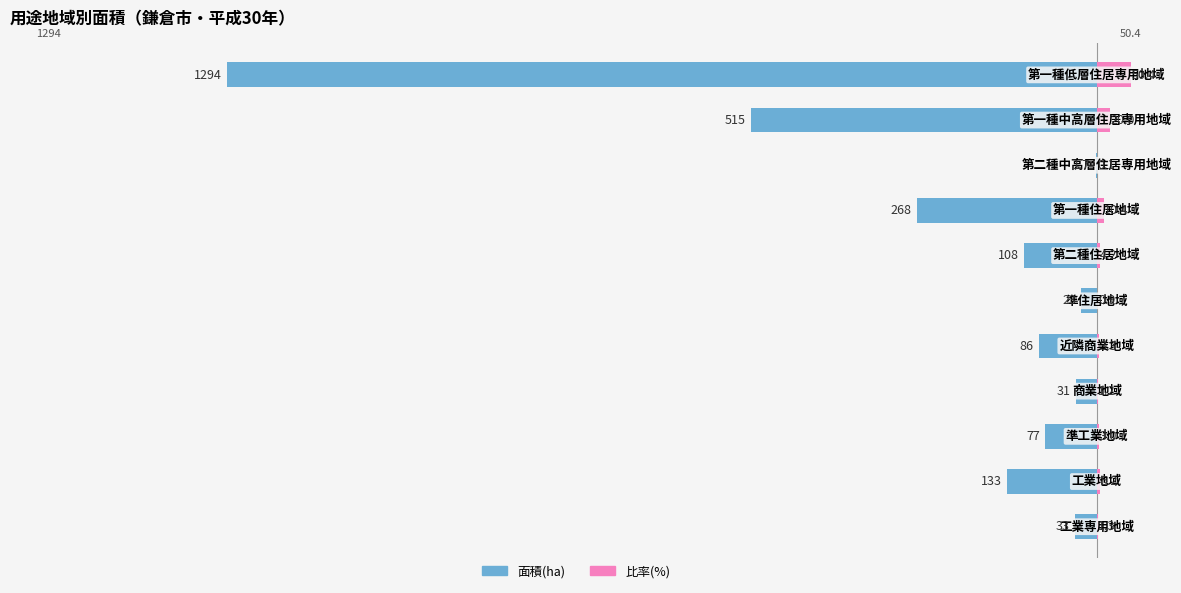

The value of 比率(%) at 5 is 0.9. True or false?

True